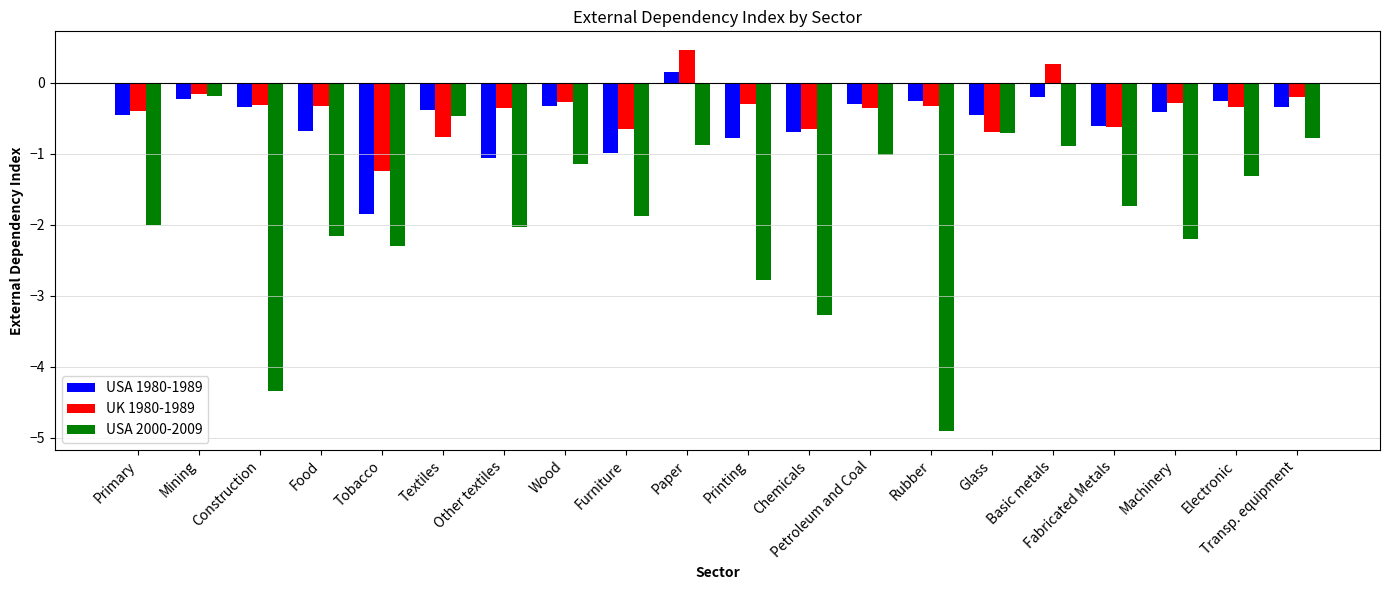

What is the minimum value for USA 2000-2009?

-4.9